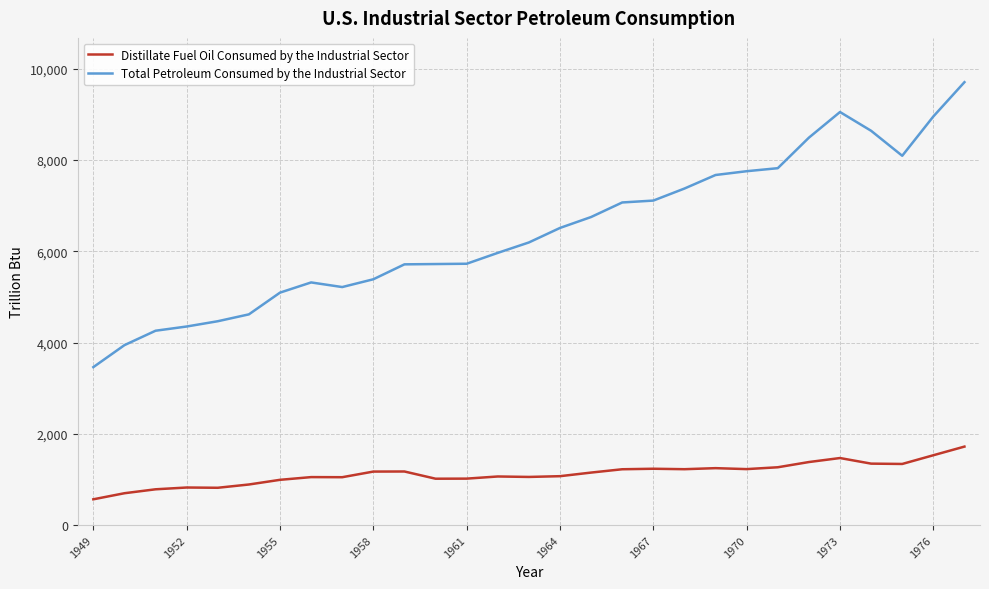

True or false: Total Petroleum Consumed by the Industrial Sector and Distillate Fuel Oil Consumed by the Industrial Sector intersect in this chart.

False